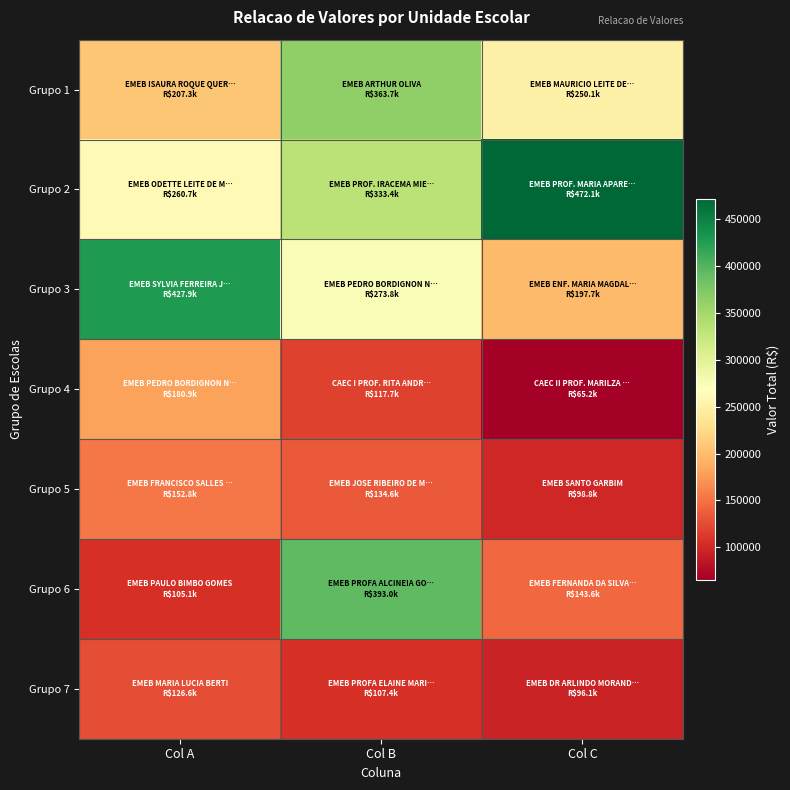

At which category does the chart reach its peak across all series?

Col C